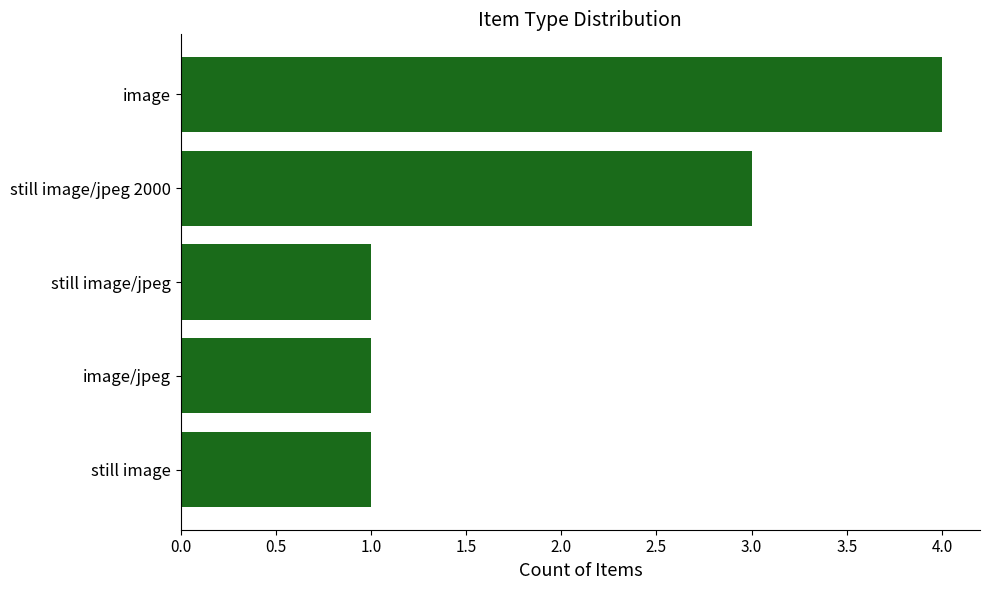

Approximately how many times larger is the value at still image/jpeg compared to still image/jpeg 2000?

0.3